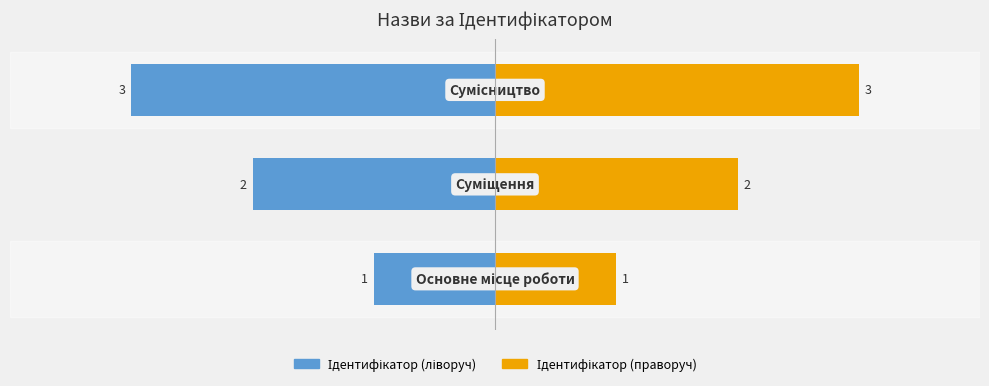

Which series has the largest total across all categories?

Ідентифікатор (праворуч)